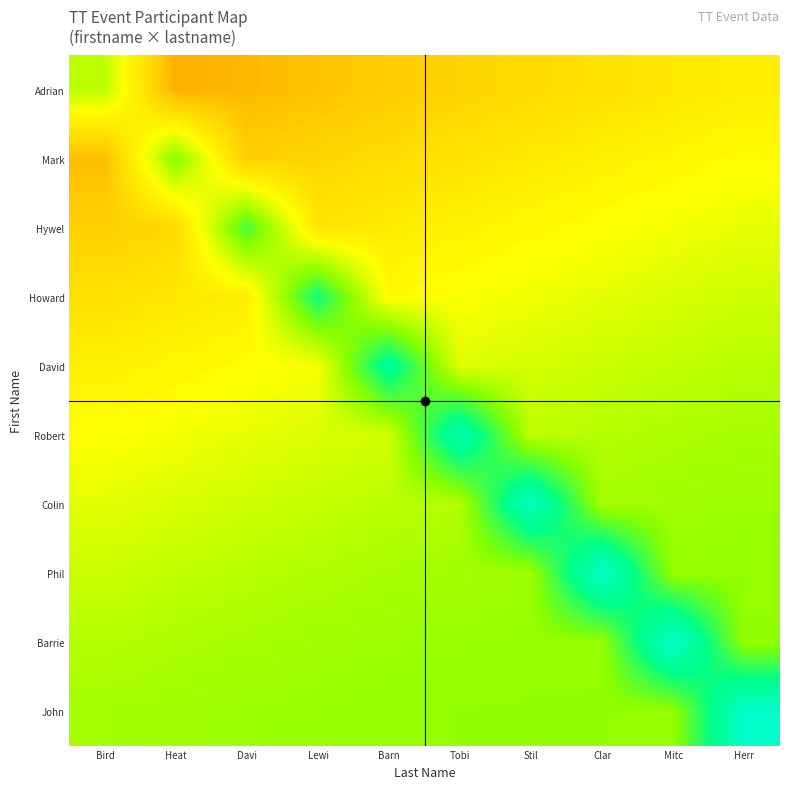

Rank the series by their maximum value, from lowest to highest.

Adrian, Mark, Hywel, Howard, David, Robert, Colin, Phil, John, Barrie